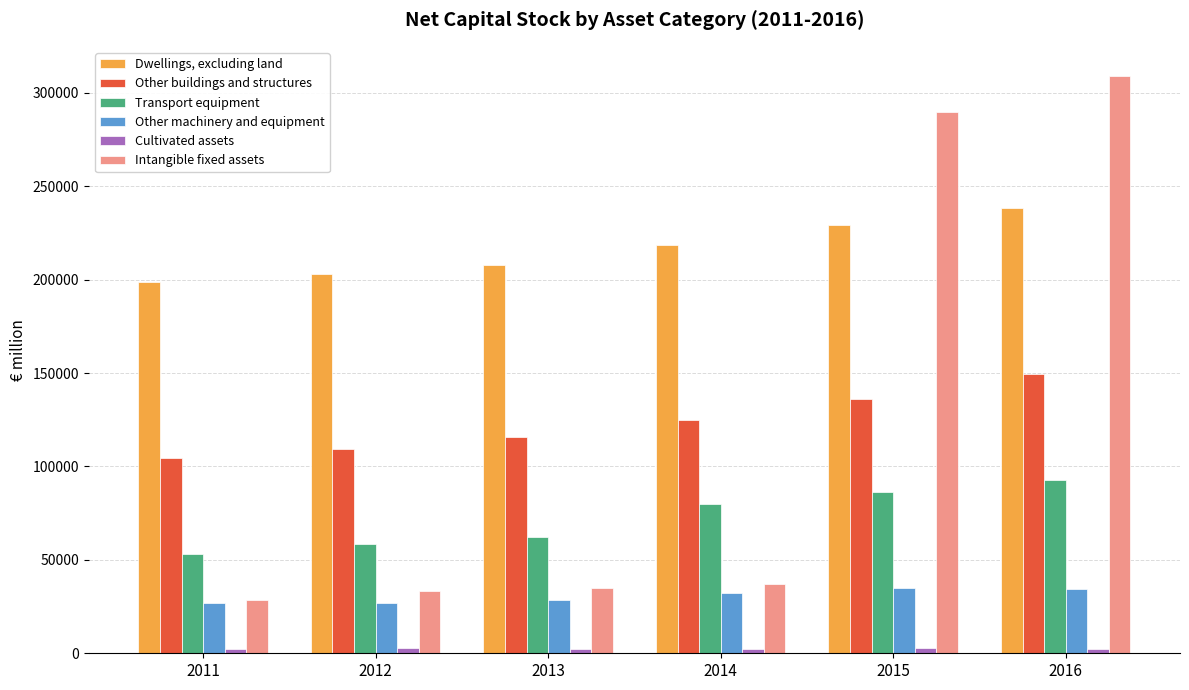

What is the minimum value shown in the chart?

2271.2